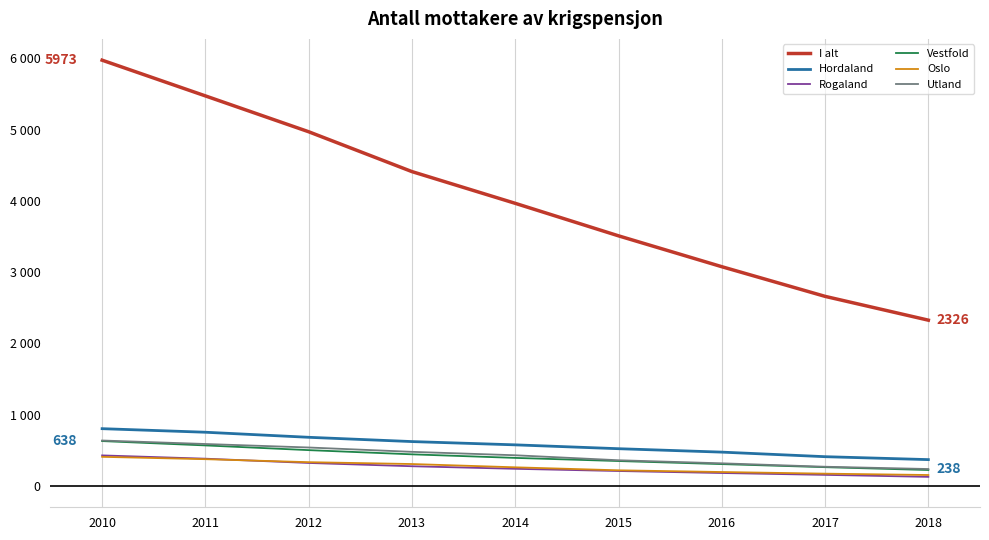

What are all the series names shown in the legend?

I alt, Hordaland, Rogaland, Vestfold, Oslo, Utland